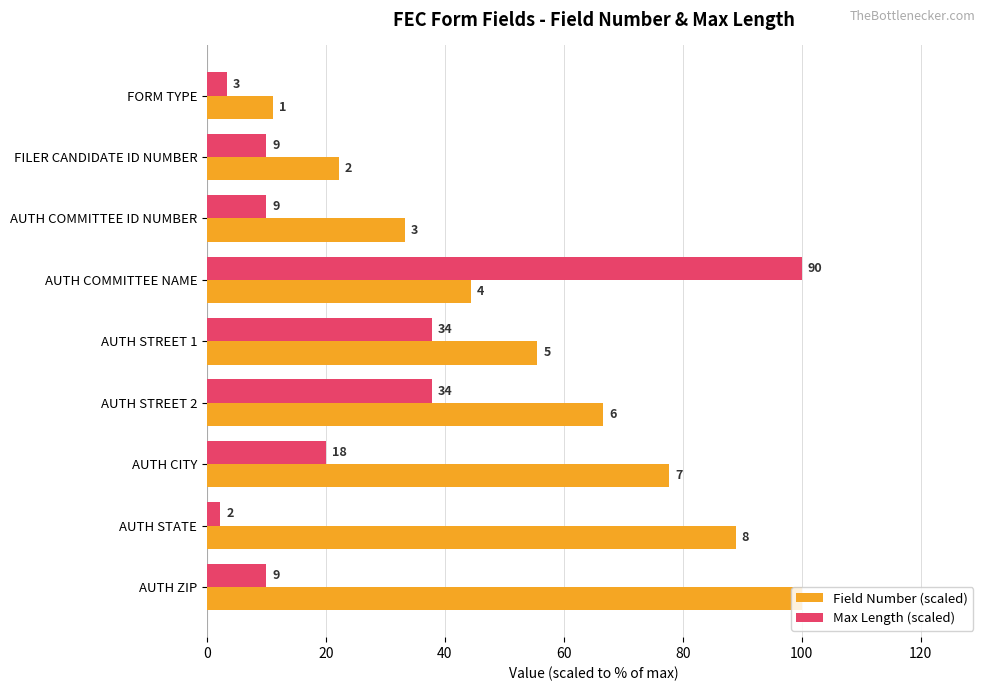

What are all the series names shown in the legend?

Field Number (scaled), Max Length (scaled)